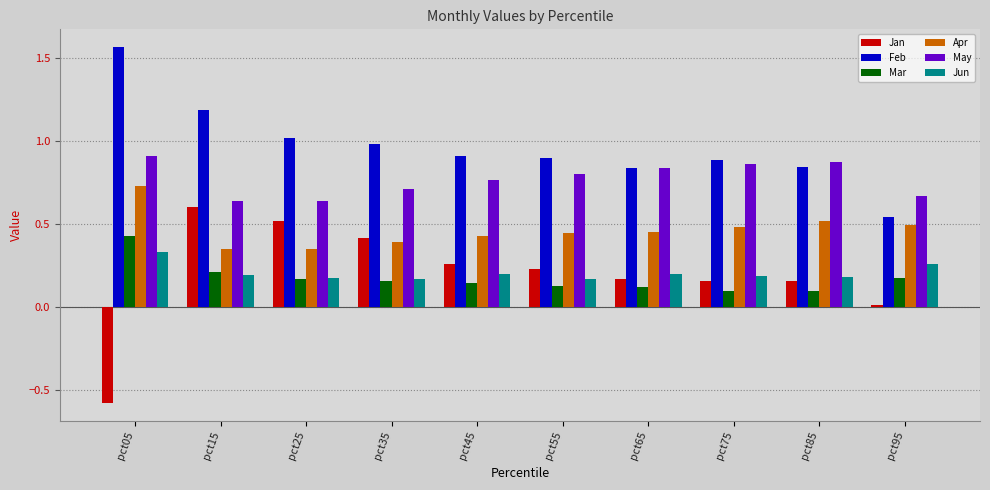

How many bars are there in each group?

6